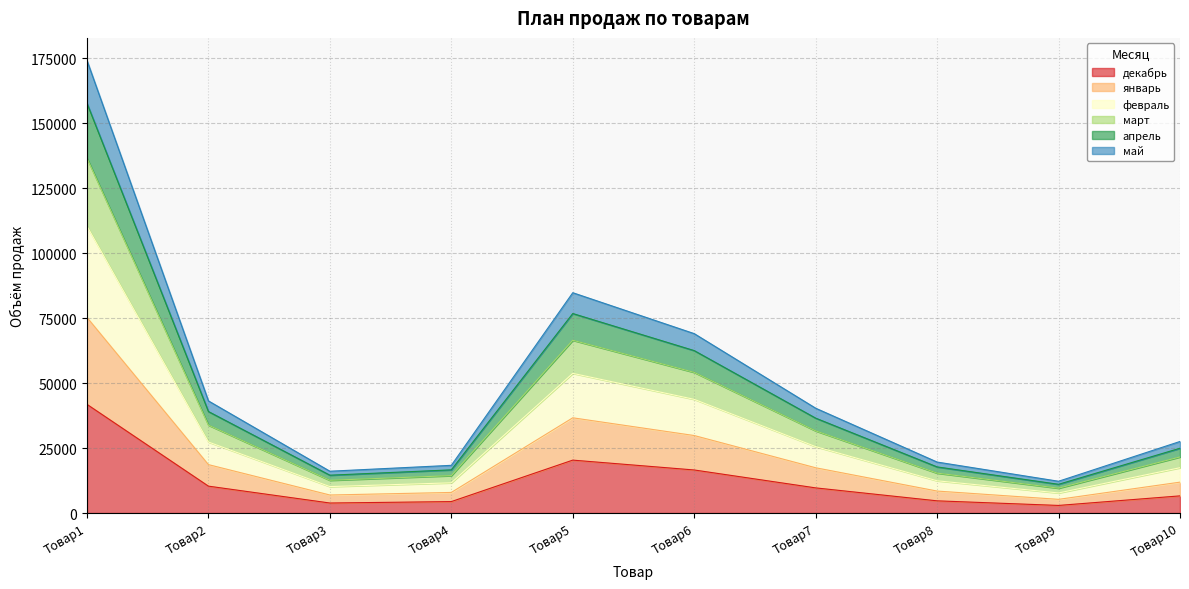

At which category is the sum across all series the highest?

Товар1